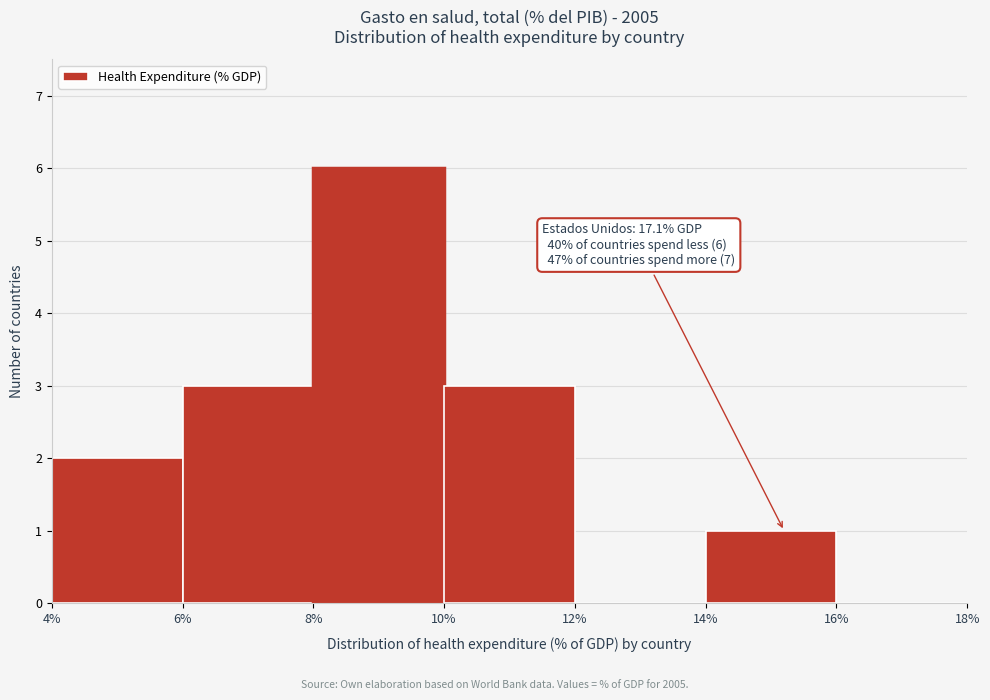

Which range on the x-axis has the tallest bar?

8% to 10%